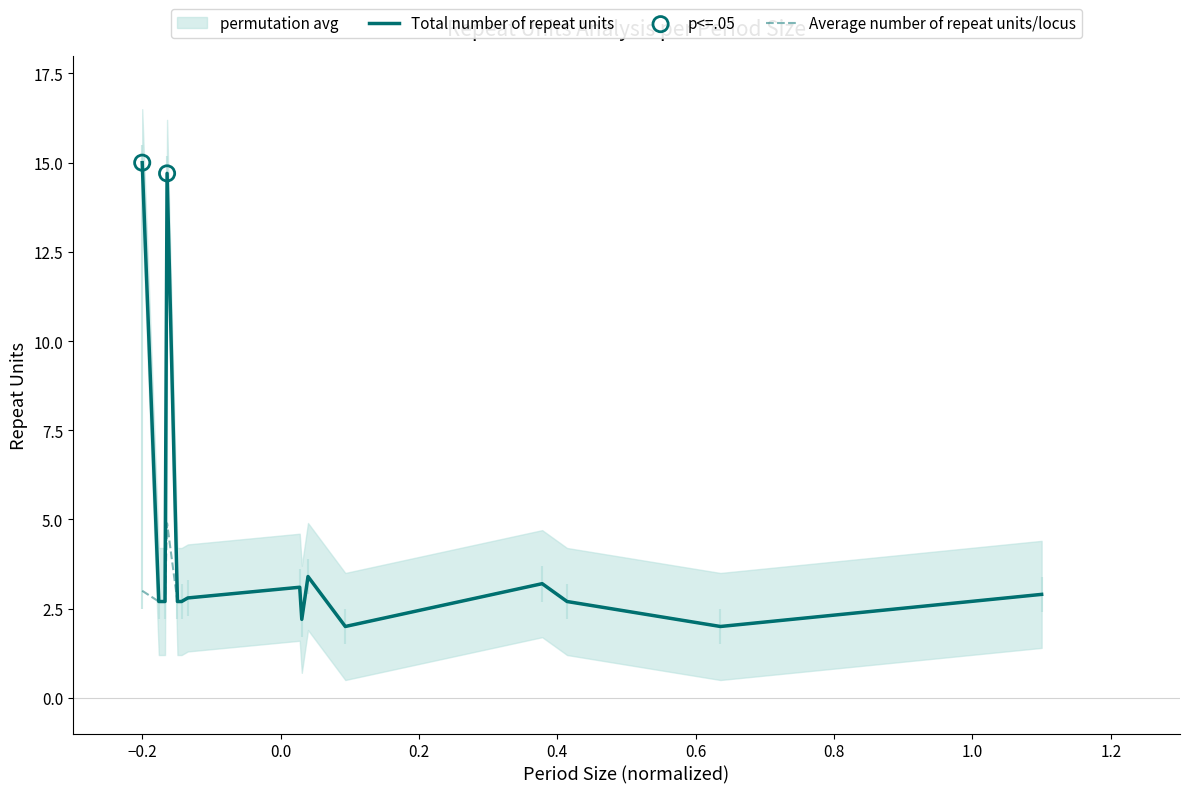

Which series reaches the minimum Y coordinate?

Total number of repeat units